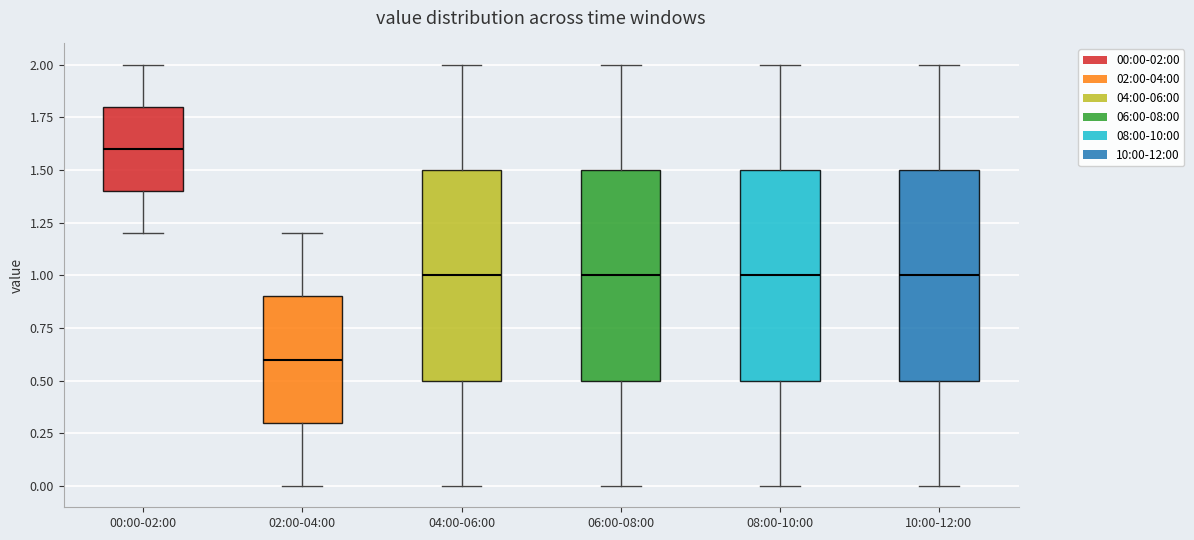

Which box has the lowest median line?

02:00-04:00